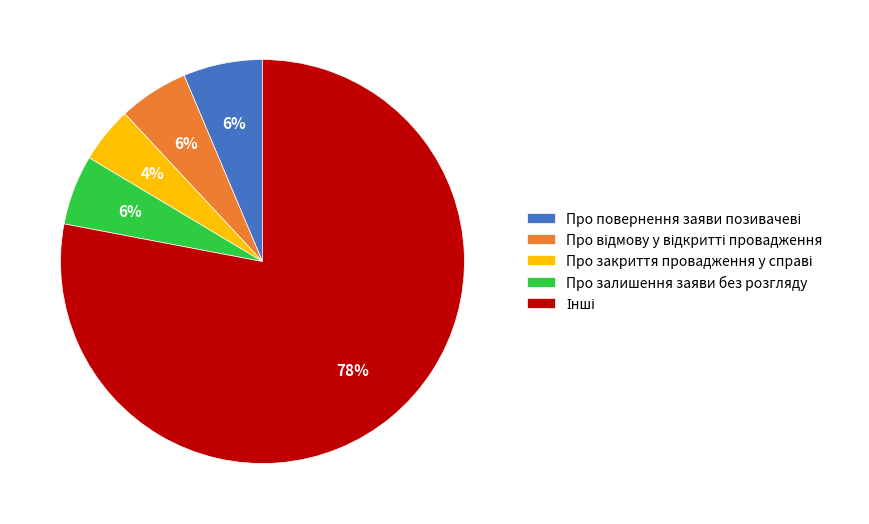

To the nearest percent, what percentage of the pie is Про залишення заяви без розгляду?

6%